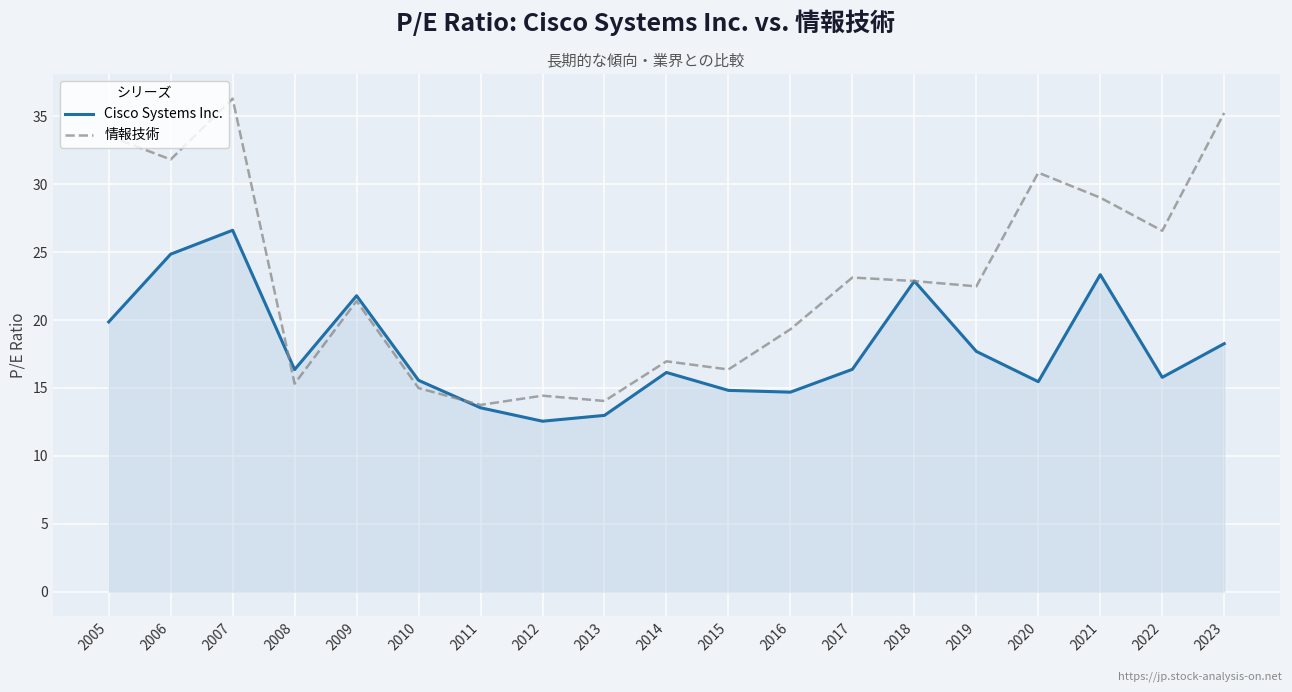

What is the total value across all series at 2021?

52.4